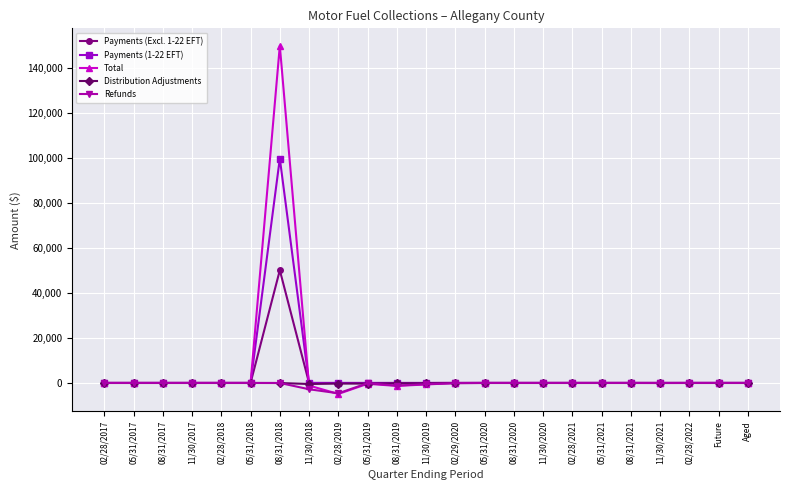

What is the highest value of the Payments (1-22 EFT) series?

99776.5